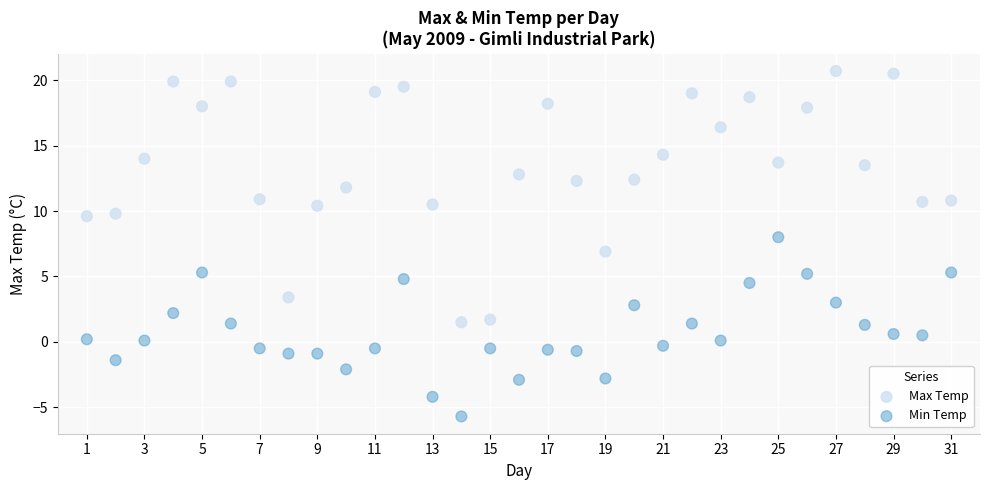

Which series reaches the maximum Y coordinate?

Max Temp